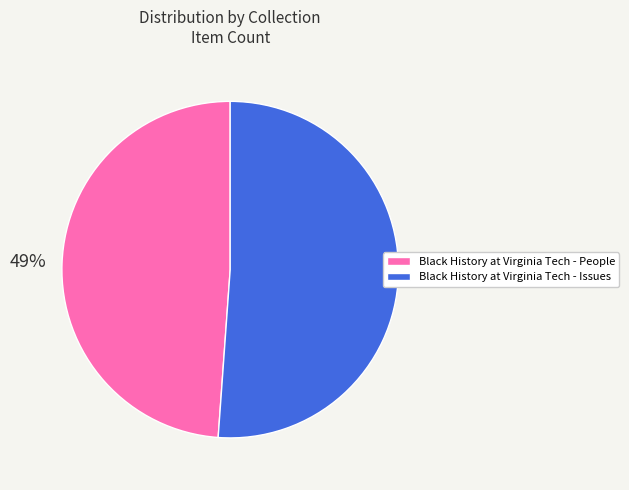

What is the majority slice?

Black History at Virginia Tech - Issues